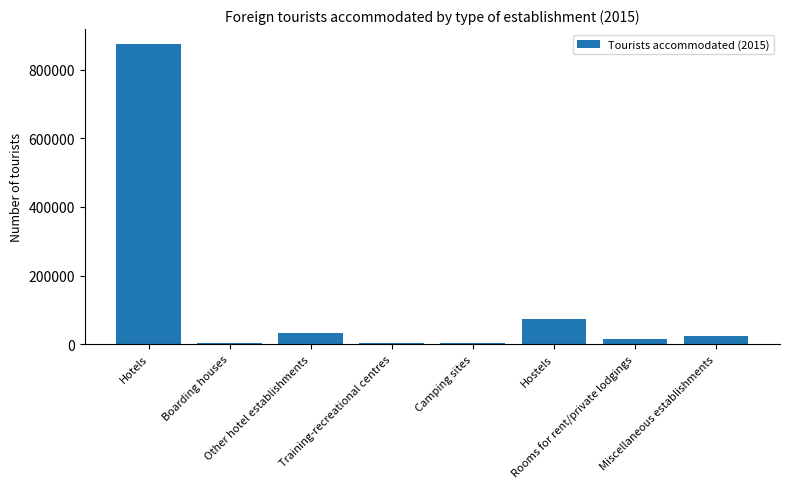

What is the maximum value shown in the chart?

875241